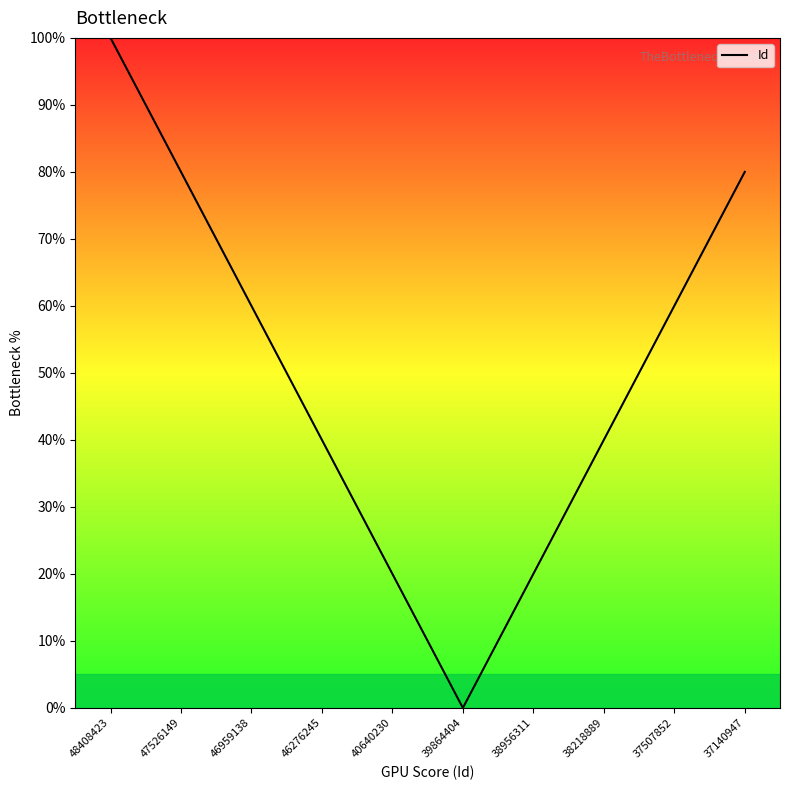

Is it true that the value at 38218889 is 40?

True